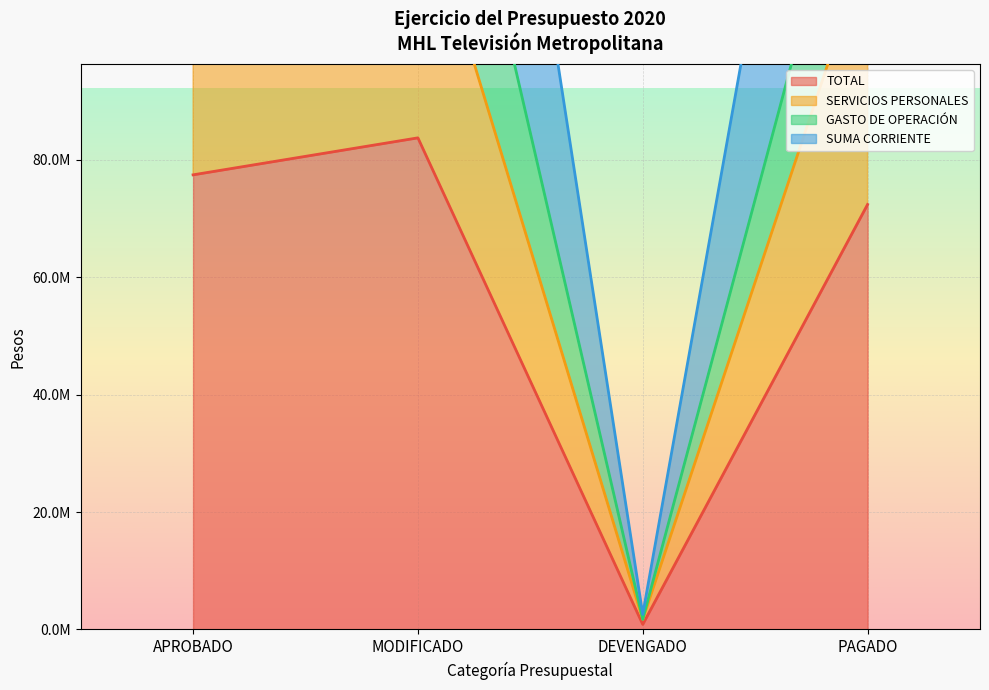

Which label corresponds to the smallest value in the chart?

DEVENGADO